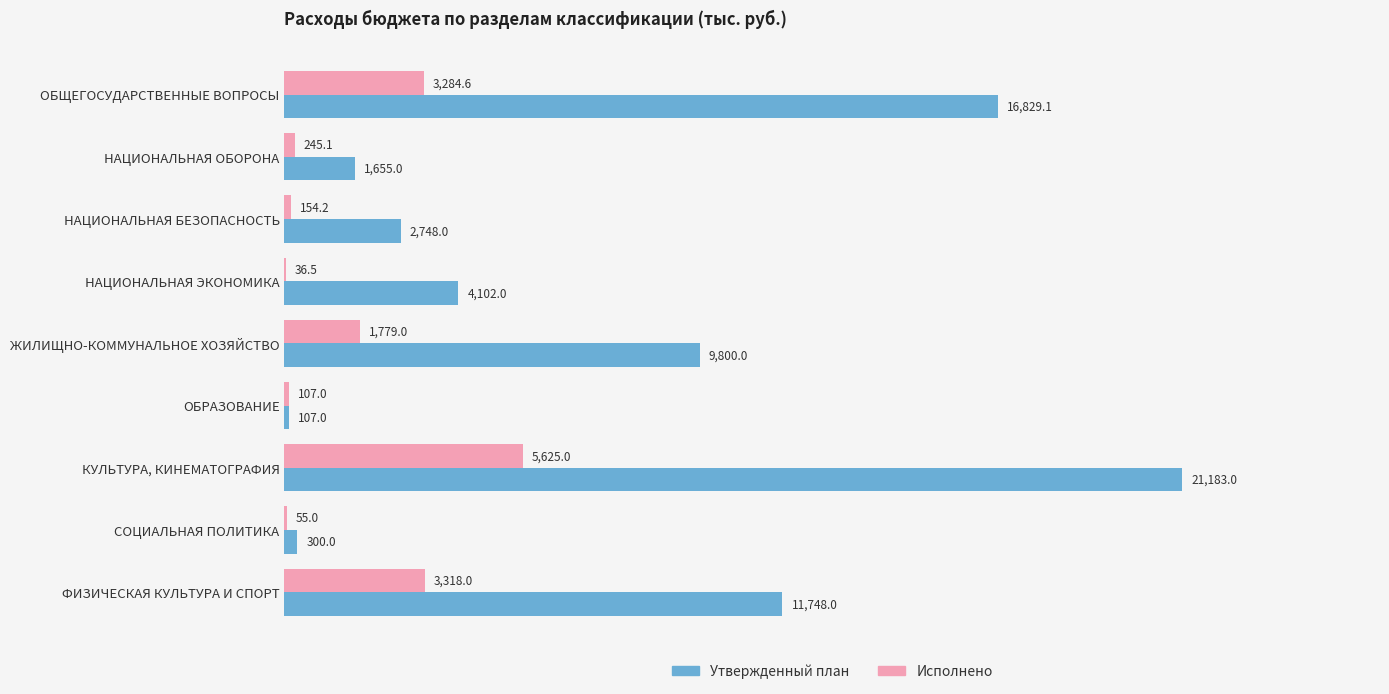

At which category is the sum across all series the highest?

КУЛЬТУРА, КИНЕМАТОГРАФИЯ